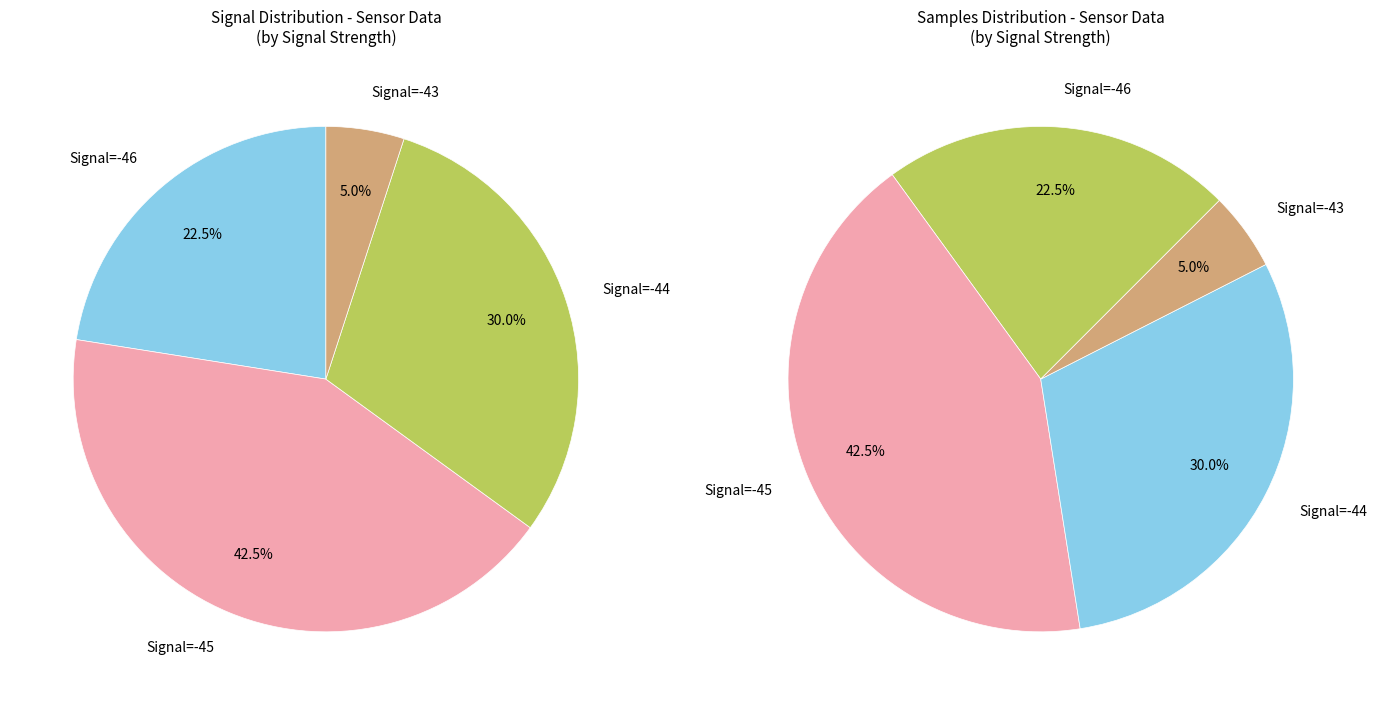

Does any single category account for the majority?

No